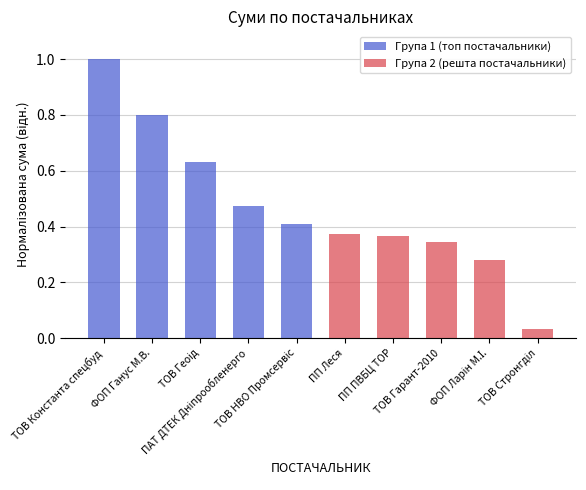

True or false: Група 2 (решта постачальники) has a value of 0.0 at ТОВ Стронгділ.

True